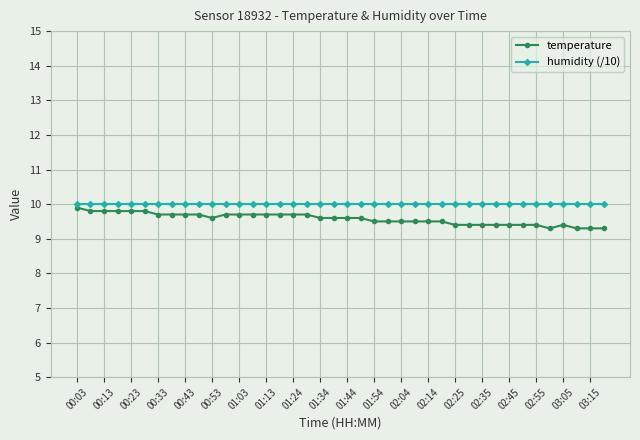

True or false: humidity (/10) and temperature cross at least once.

False